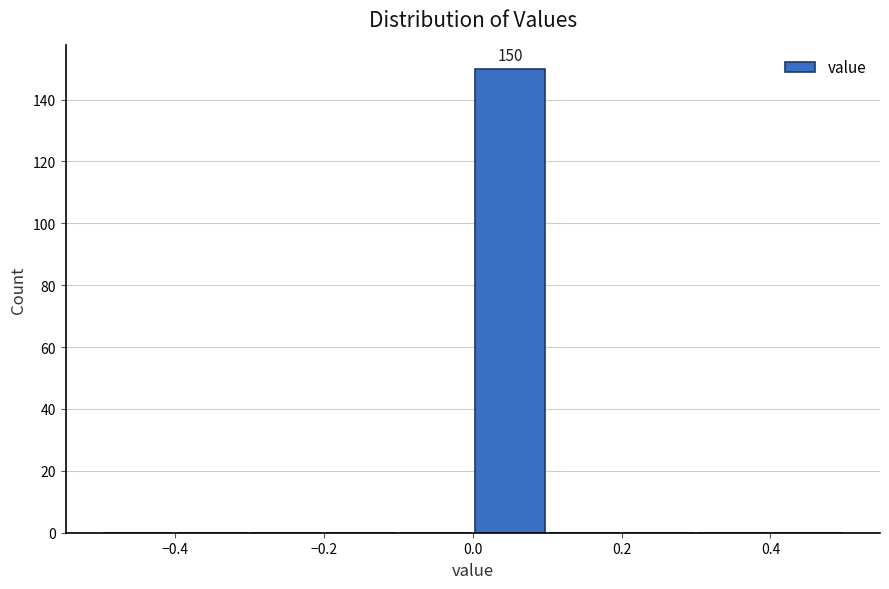

Which range on the x-axis has the tallest bar?

0.0 to 0.1